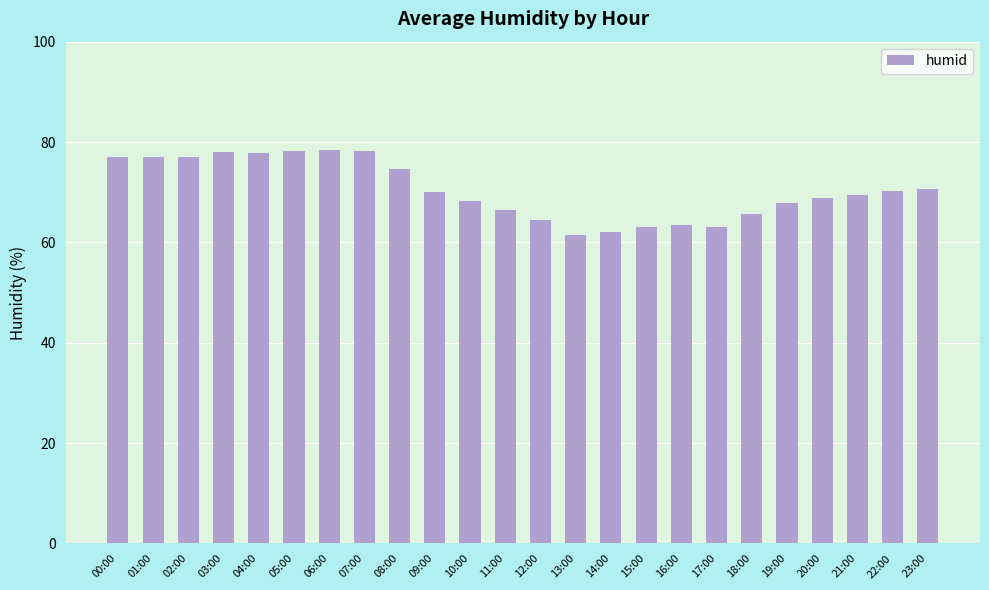

What is the maximum value shown in the chart?

78.4